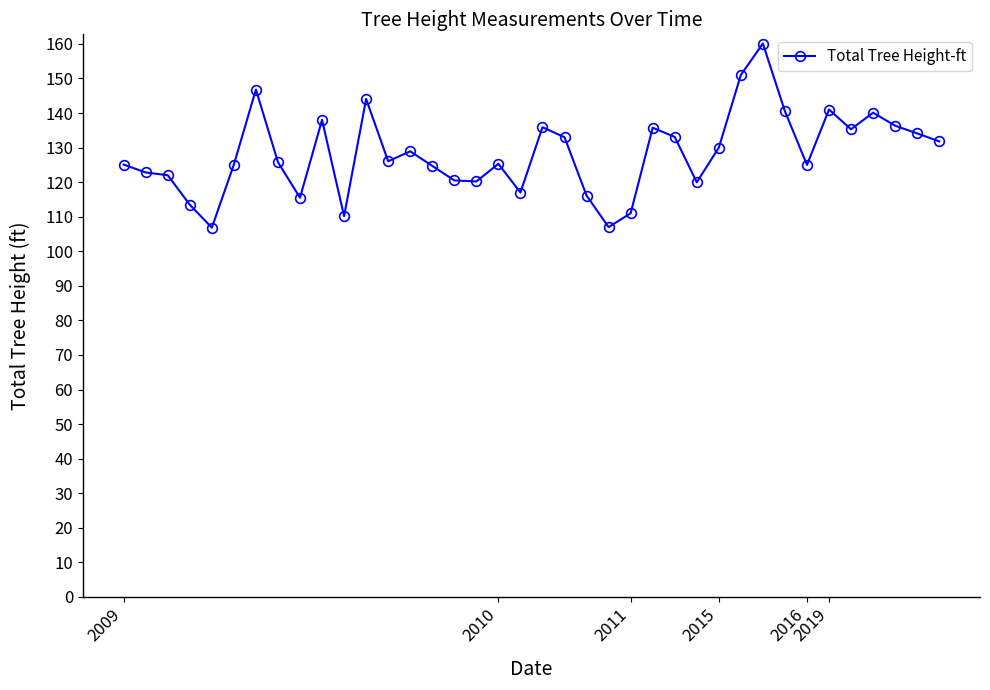

What is the value of the 9th point from the left?

115.5